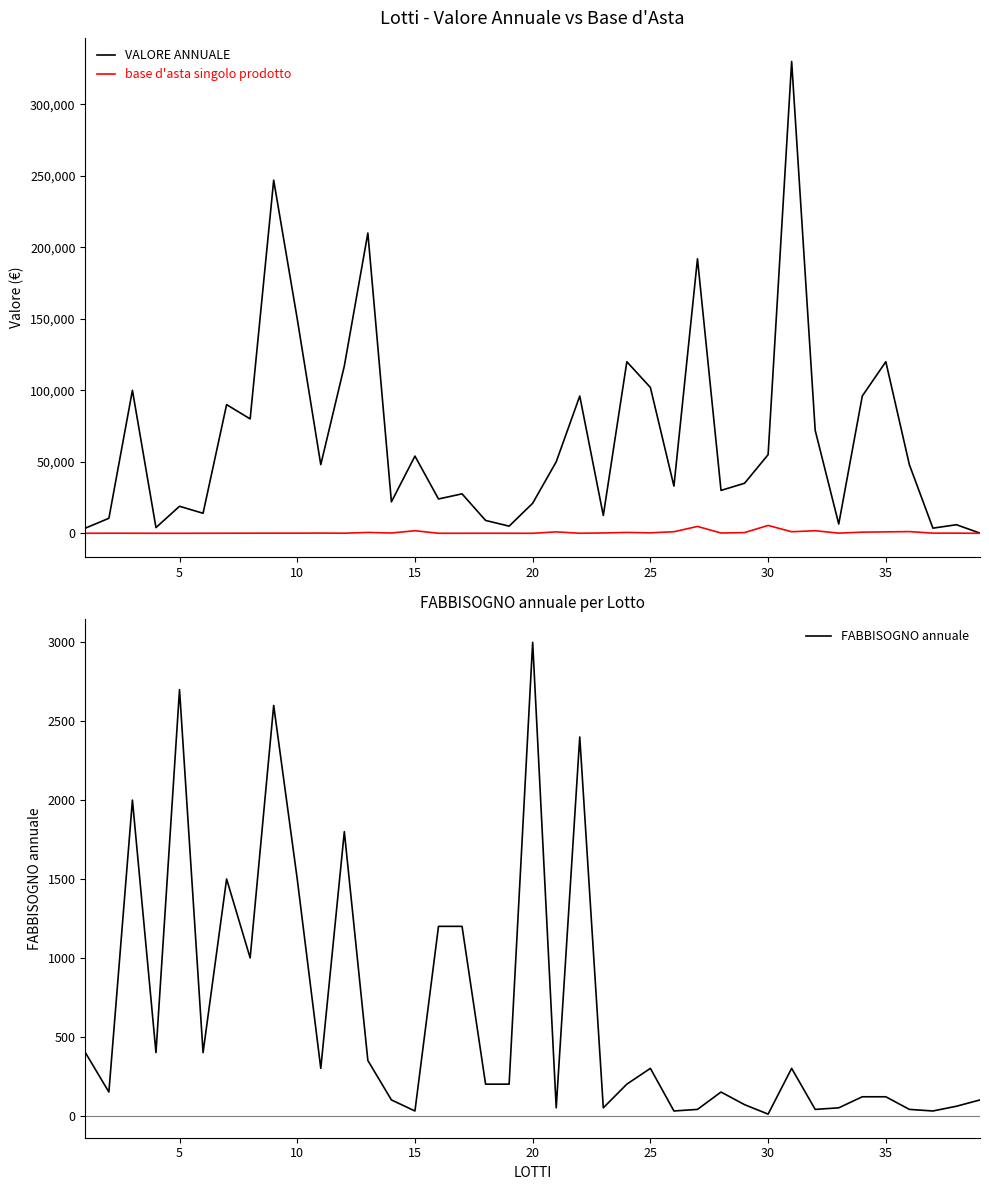

What is the highest value of the FABBISOGNO annuale series?

3000